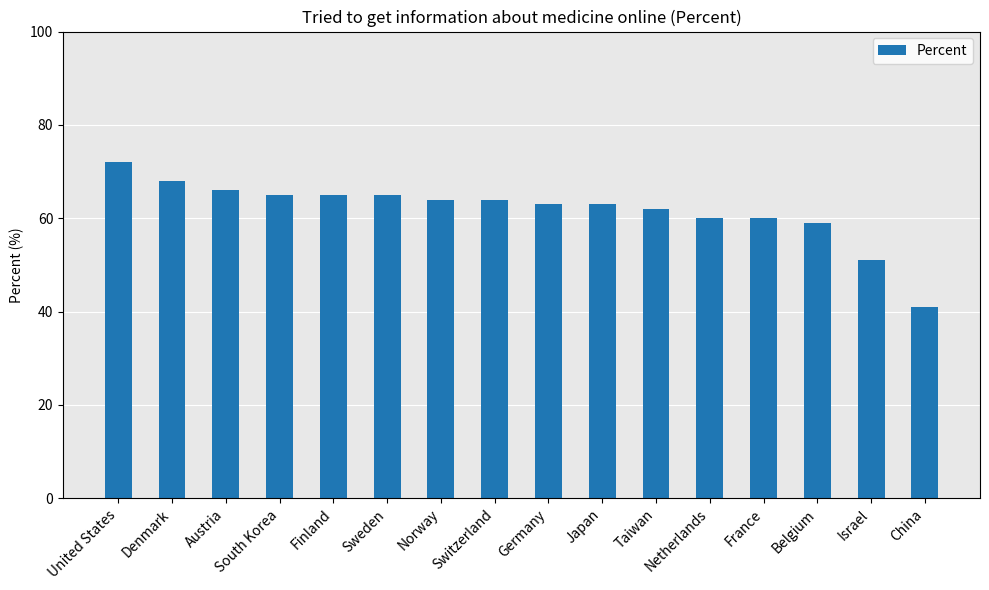

What is the difference between the second highest and second lowest values?

17